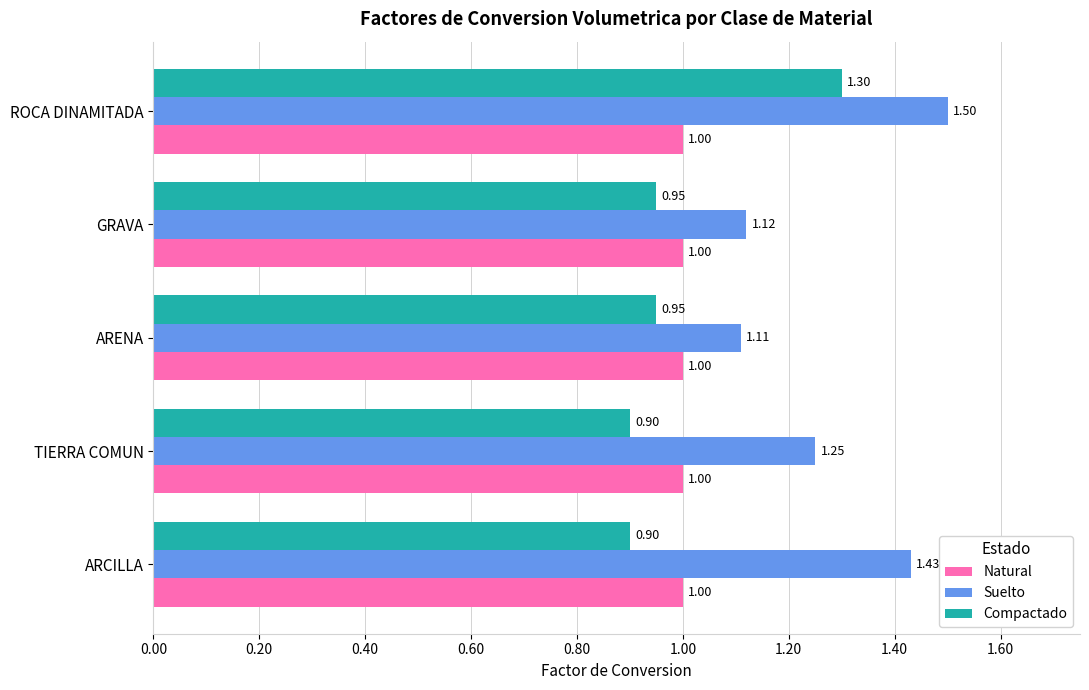

List the series in order of their peak value, highest first.

Suelto, Compactado, Natural